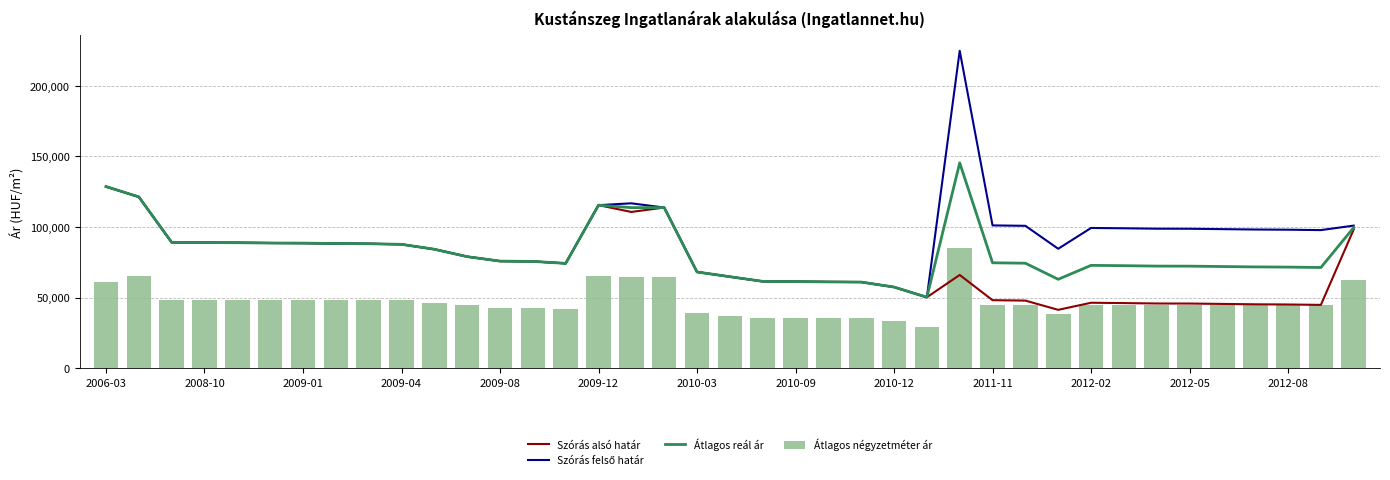

At how many categories does at least one series exceed 102925?

6